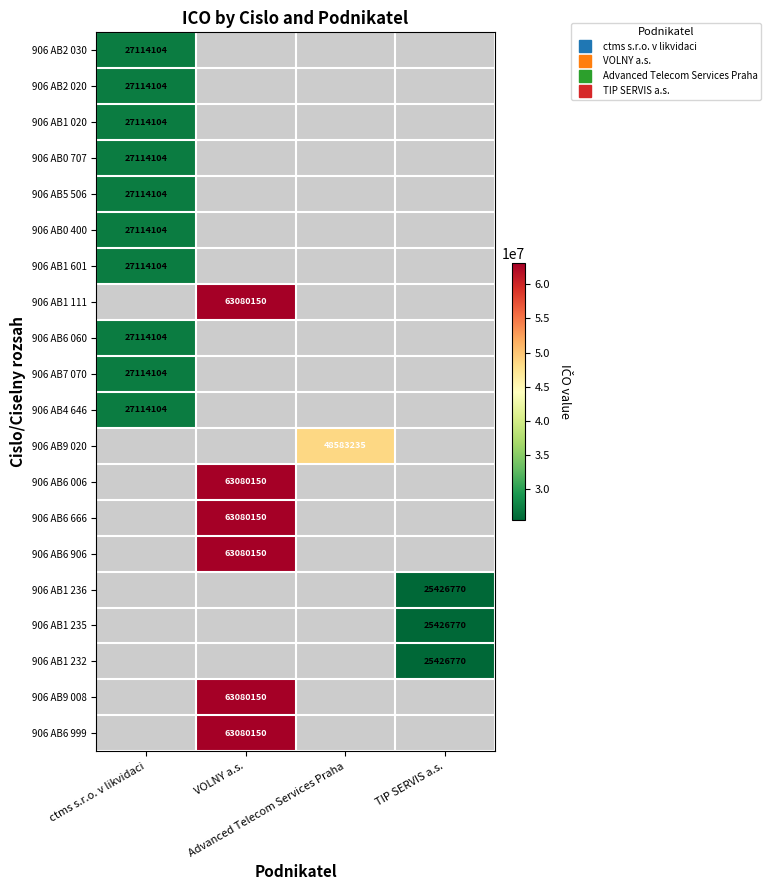

How many positive values does the 906 AB2 020 series have?

1